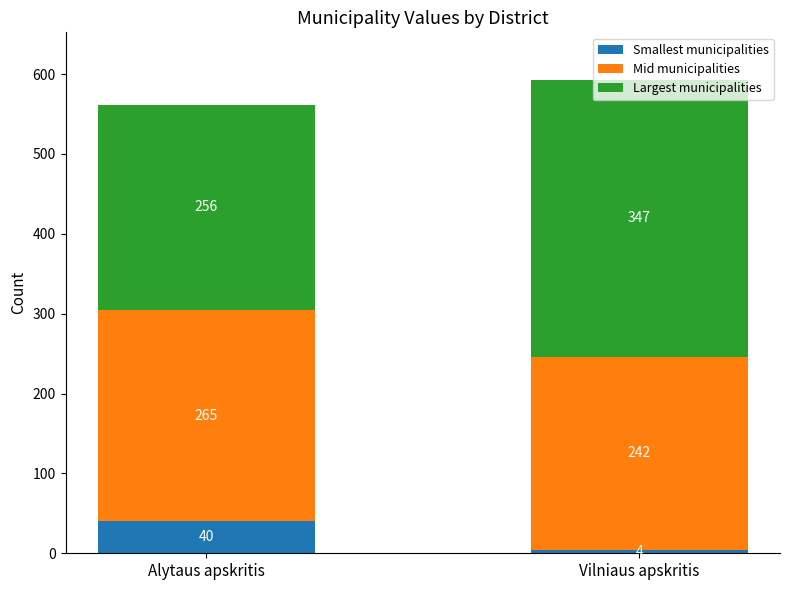

What is the maximum value for Smallest municipalities?

40